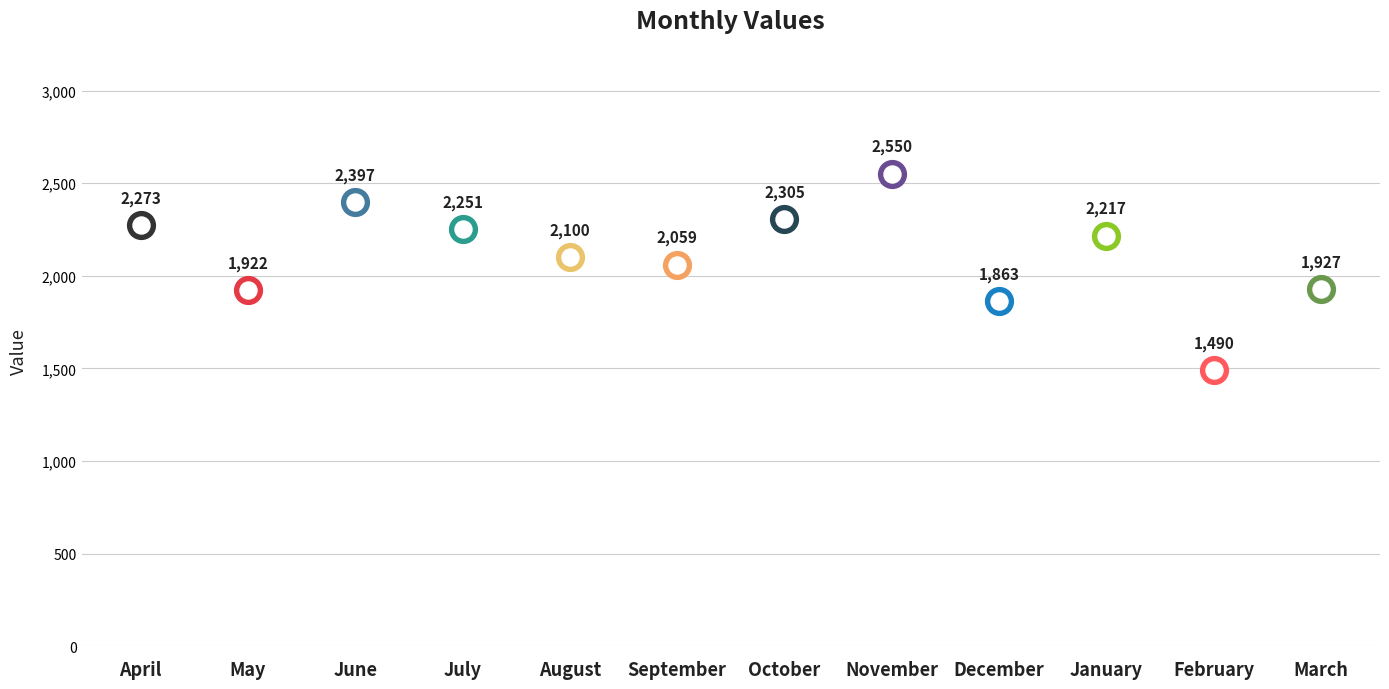

Between July and March, which is larger?

July